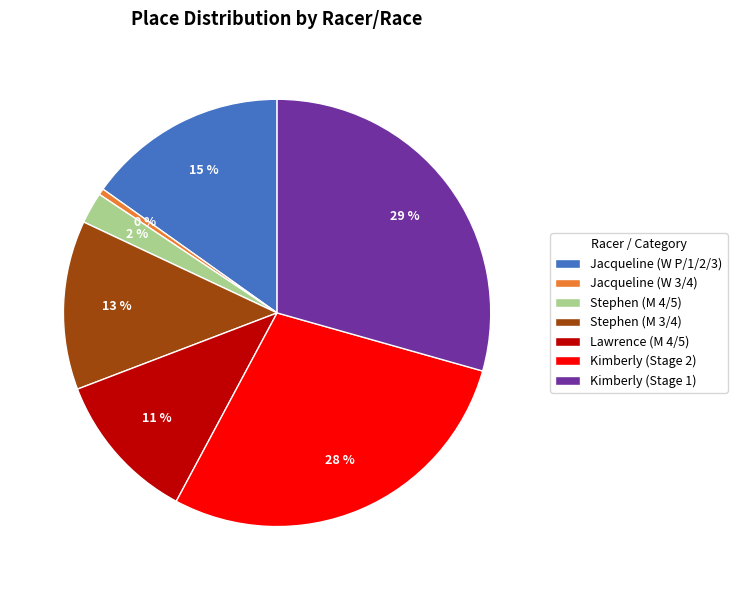

How many segments does this pie chart have?

7